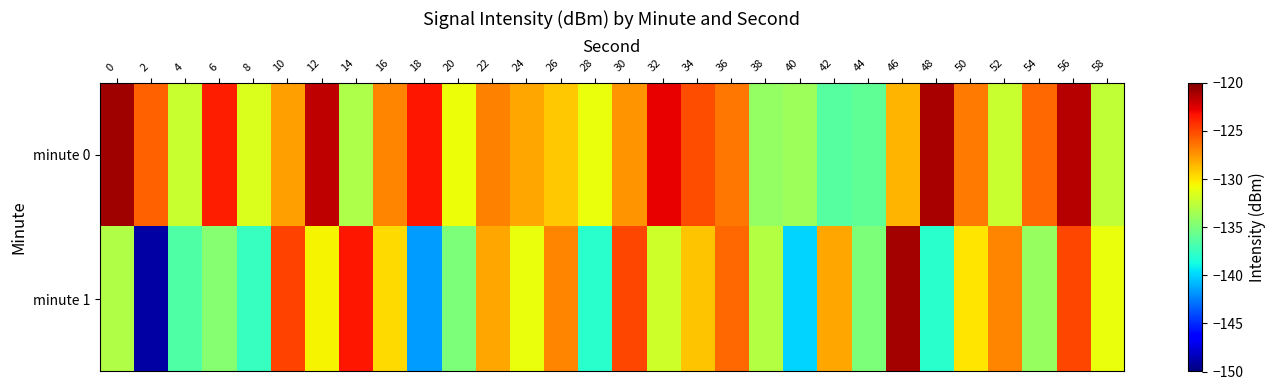

Which has a higher value, 18 or 42?

18